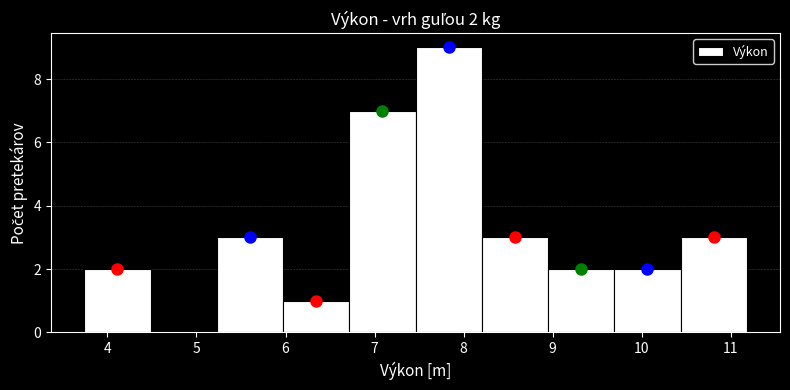

Over which range of the x-axis is the bar tallest?

7.5 to 8.2